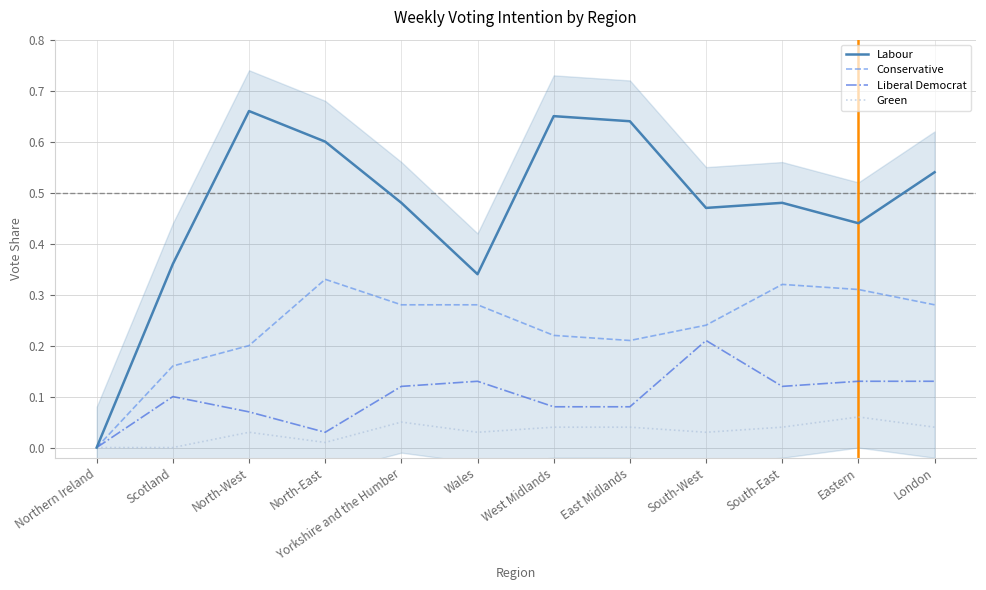

At which label does Green reach its minimum?

Northern Ireland